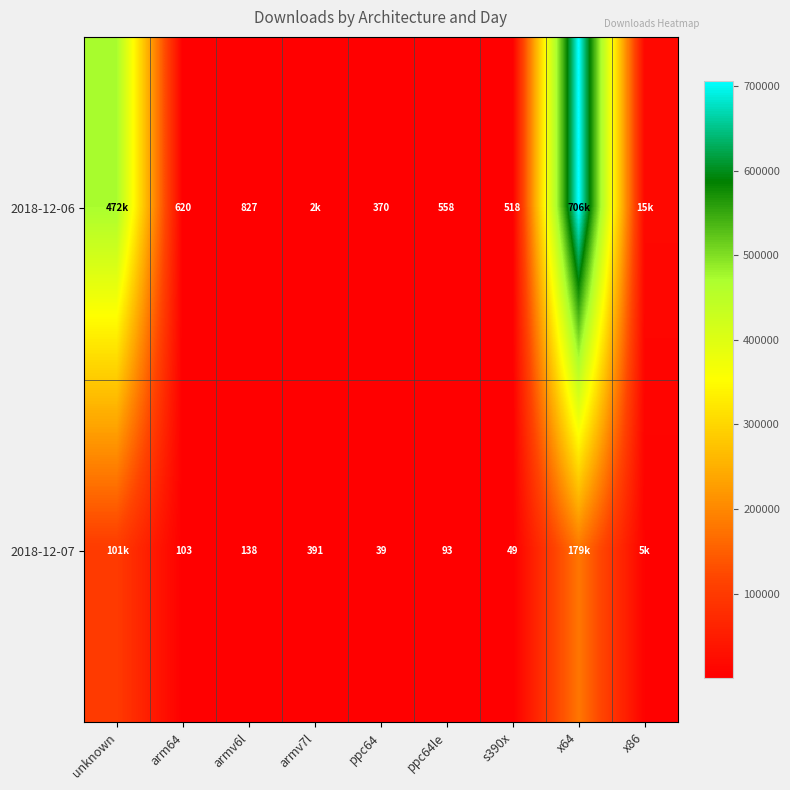

At arm64, list the series in order from smallest to largest.

2018-12-07, 2018-12-06